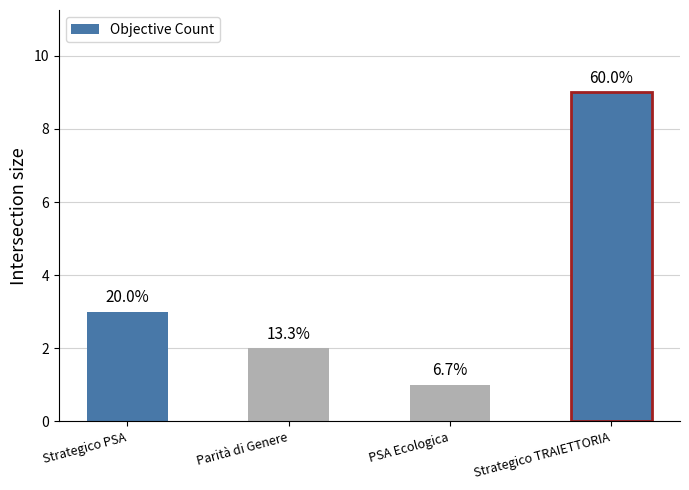

Are the bars horizontal?

No